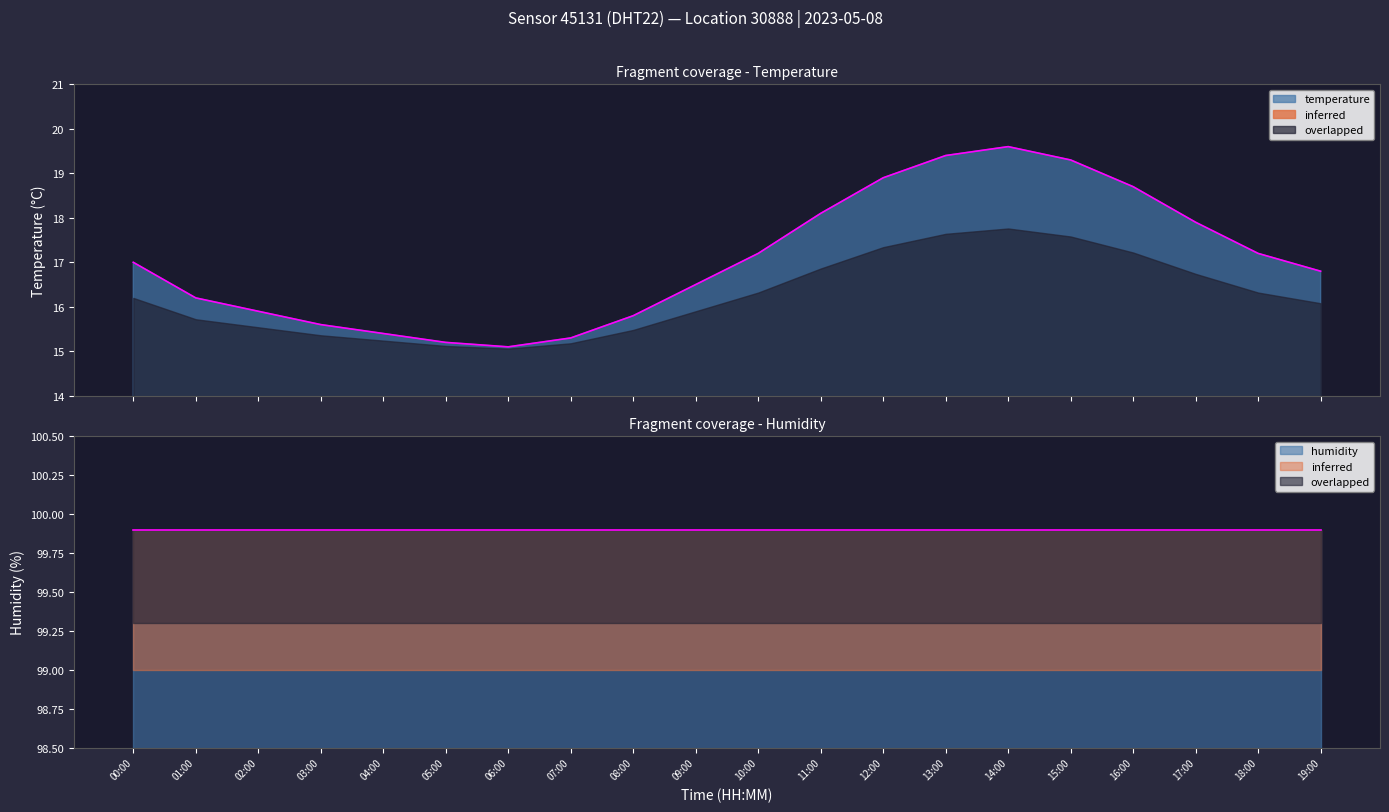

Where is the first local maximum?

14:00